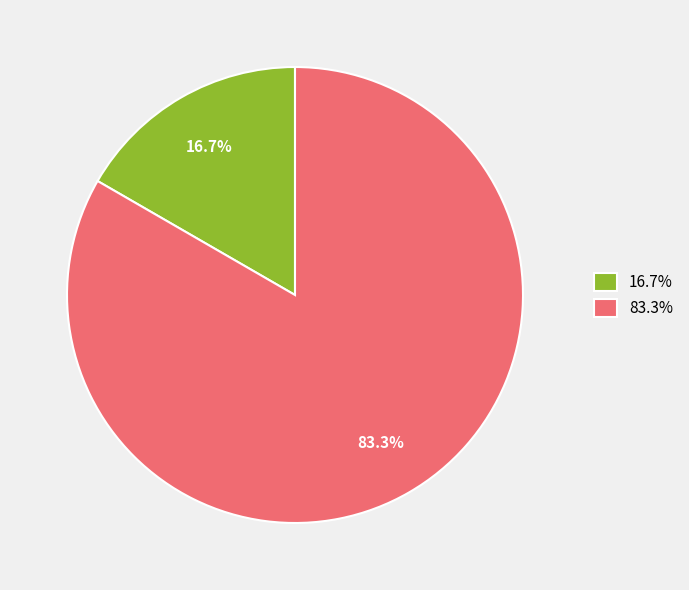

Which slice represents more than half of the pie?

83.3%